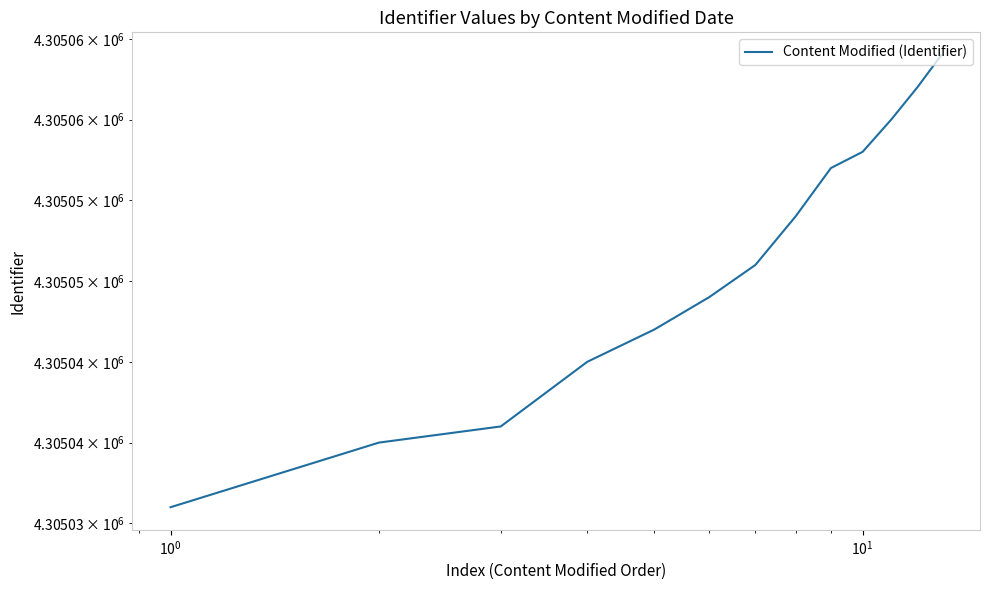

Does the chart display data point markers on the line(s)?

No